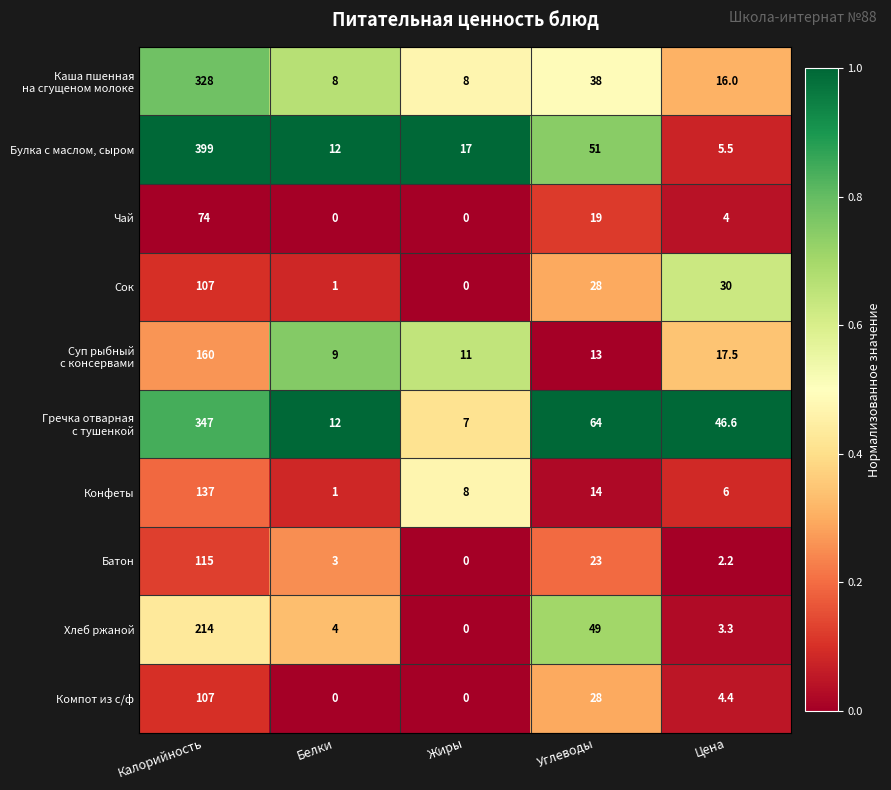

What is the difference between the second highest and second lowest values in the Батон series?

20.8